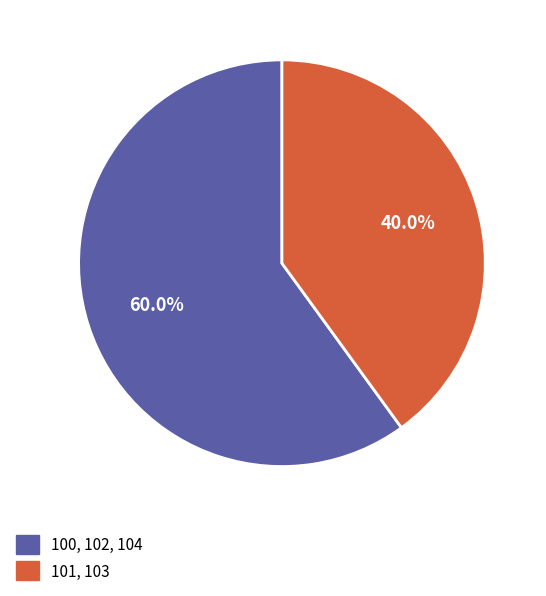

Rank the categories by value from lowest to highest.

101, 103, 100, 102, 104